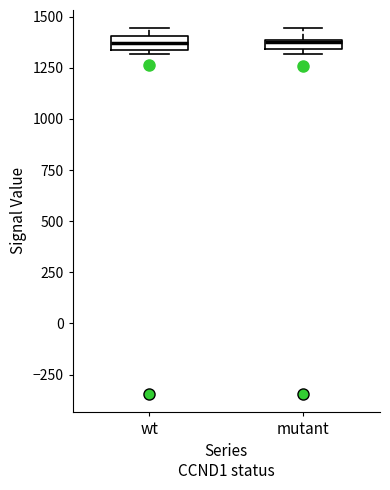

Where is the upper edge of the box for wt on the y-axis? The values are not printed on the chart, so give them approximately, as read against the axis.

1400